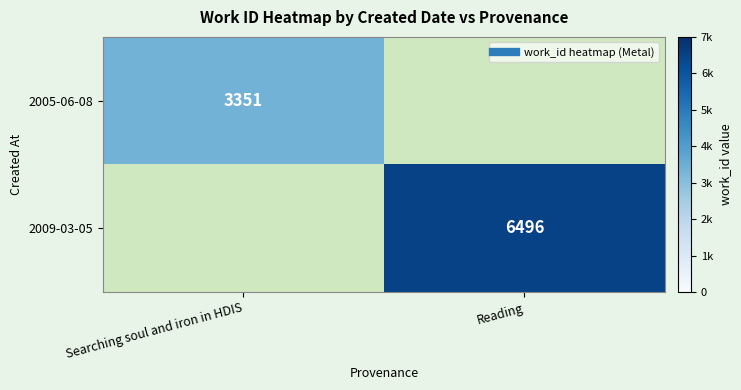

Between Searching soul and iron in HDIS and Reading, which is larger?

Reading